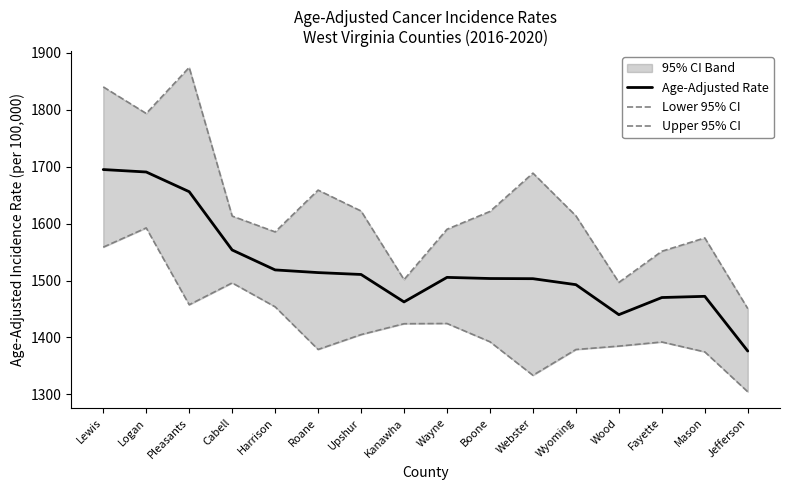

Which series has the largest range (max minus min)?

Upper 95% CI